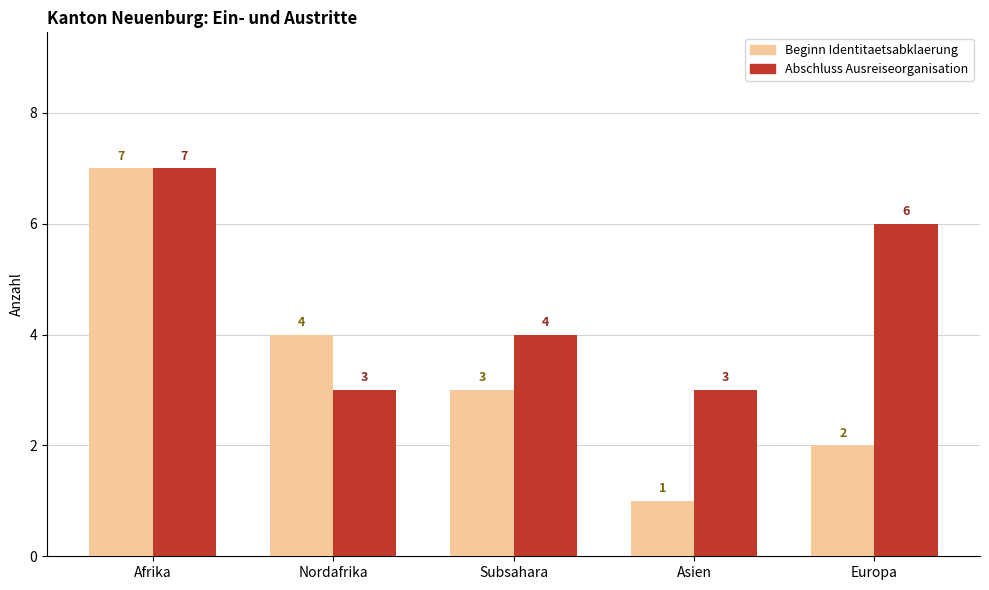

Does the chart contain stacked bars?

No